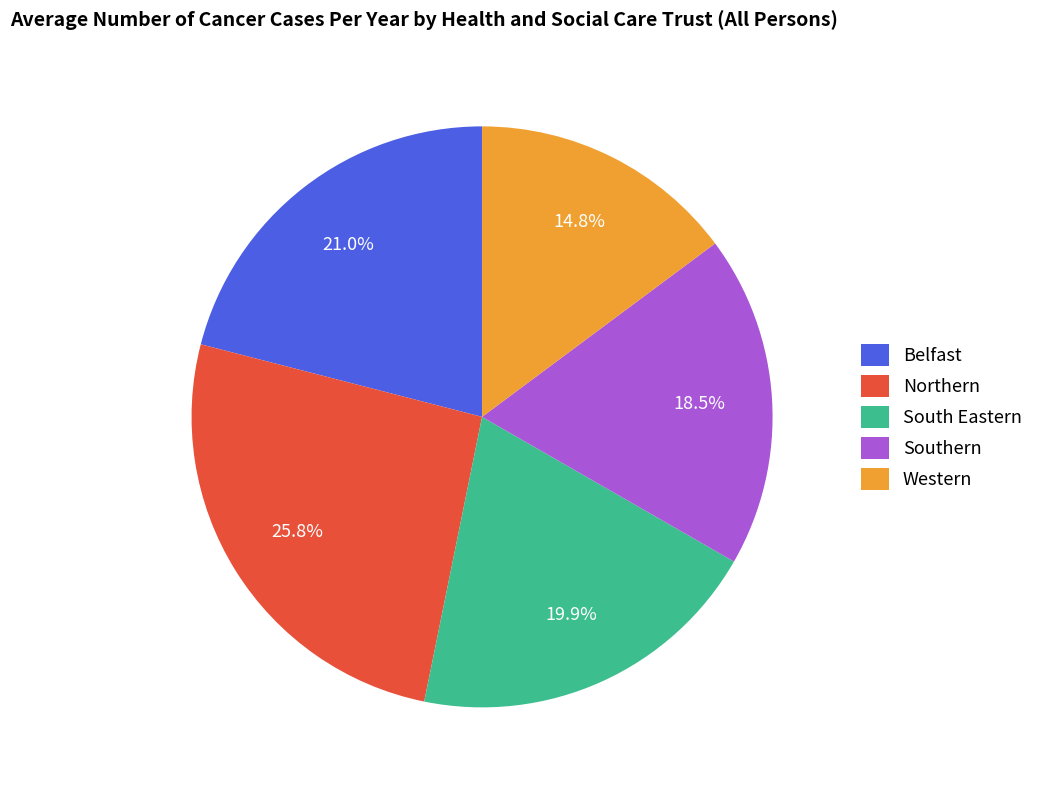

Do Western and South Eastern together represent more than half of the pie?

No